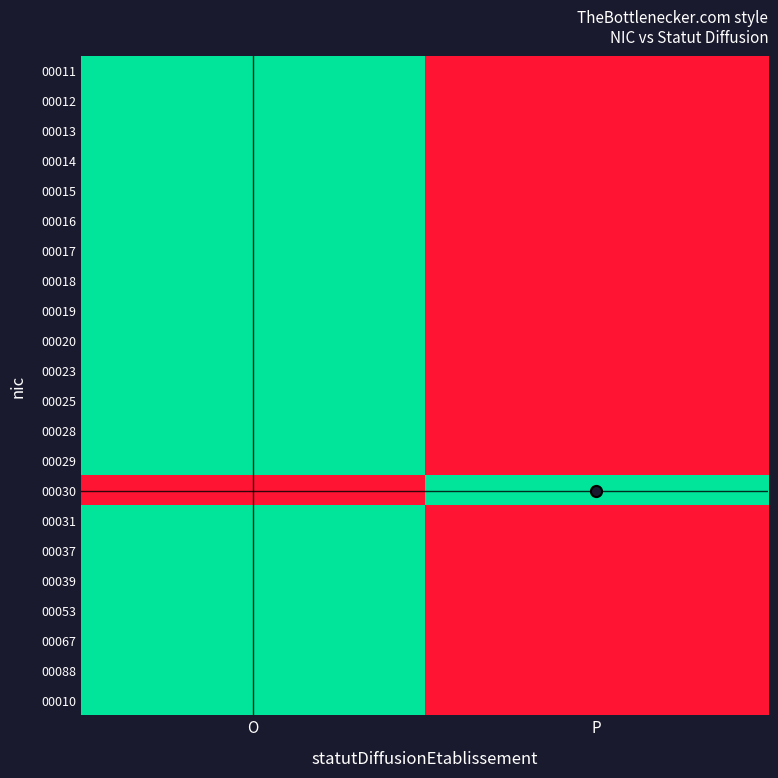

Rank the series at O from lowest to highest value.

00030, 00011, 00012, 00013, 00014, 00015, 00016, 00017, 00018, 00019, 00020, 00023, 00025, 00028, 00029, 00031, 00037, 00039, 00053, 00067, 00088, 00010